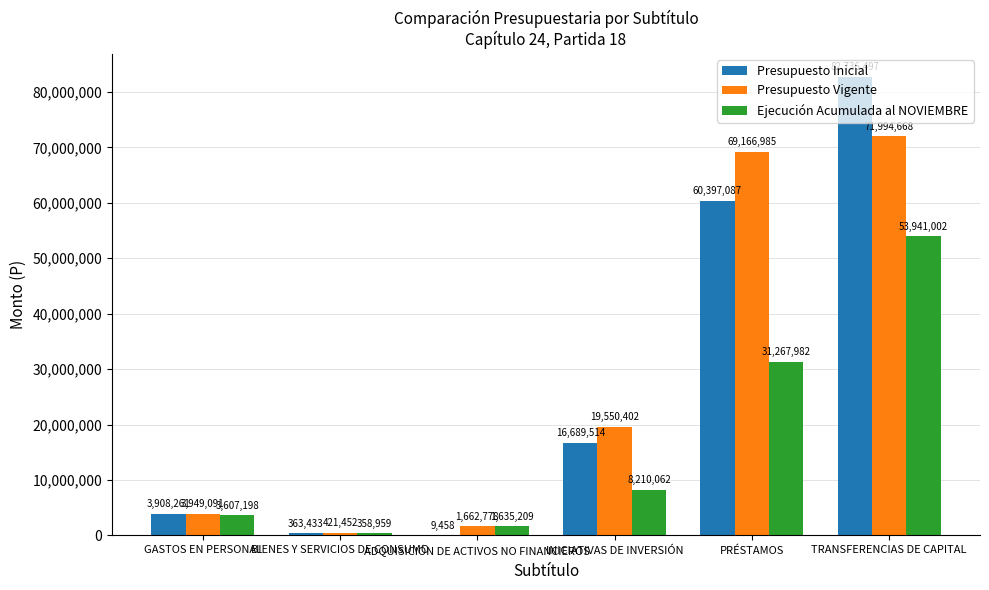

How many groups of bars are there?

6